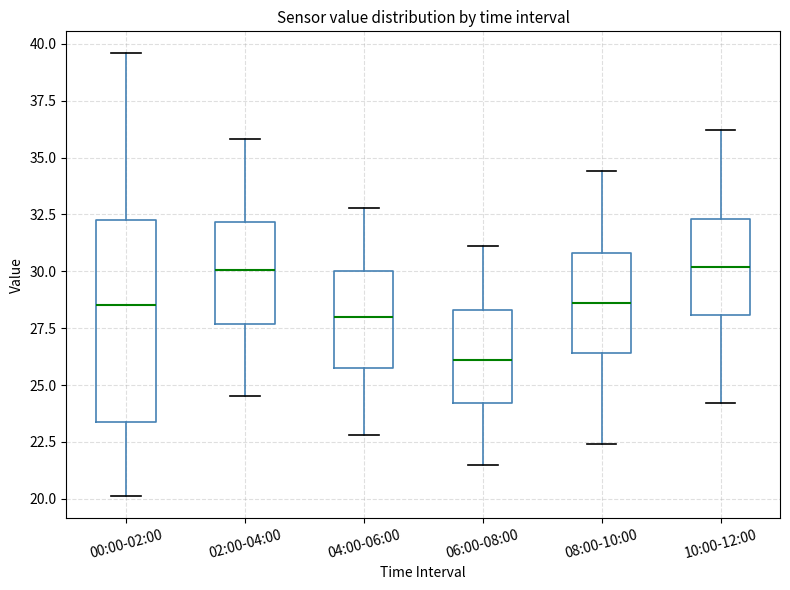

Reading left to right, transcribe this box plot: for each box, give where its median line is, the range the box spans, and where its two whiskers end, as read against the y-axis. The values are not printed on the chart, so give them approximately, as read against the axis.

00:00-02:00: median 28.5, box 23.5 to 32.0, whiskers 20.0 to 39.5
02:00-04:00: median 30.0, box 27.5 to 32.0, whiskers 24.5 to 36.0
04:00-06:00: median 28.0, box 26.0 to 30.0, whiskers 23.0 to 33.0
06:00-08:00: median 26.0, box 24.0 to 28.5, whiskers 21.5 to 31.0
08:00-10:00: median 28.5, box 26.5 to 31.0, whiskers 22.5 to 34.5
10:00-12:00: median 30.0, box 28.0 to 32.5, whiskers 24.0 to 36.0